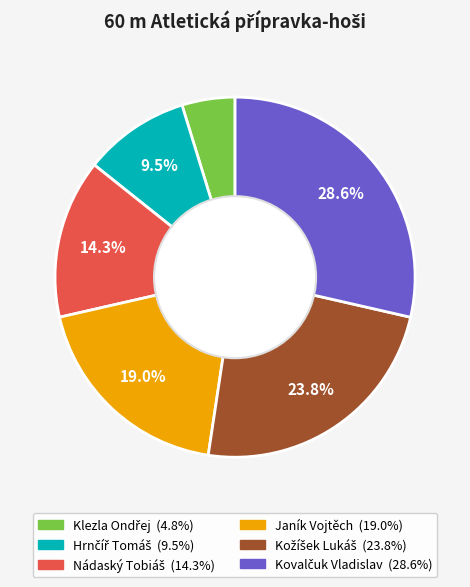

Is there any slice that represents more than half of the pie?

No